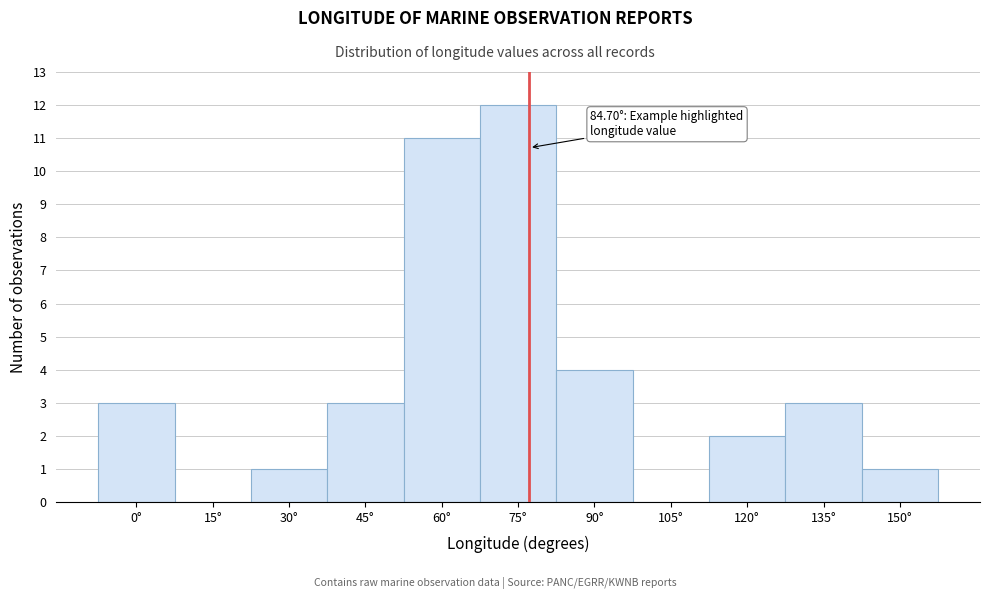

Reading left to right, what are all the values shown in this chart?

0°=3	15°=0	30°=1	45°=3	60°=11	75°=12	90°=4	105°=0	120°=2	135°=3	150°=1